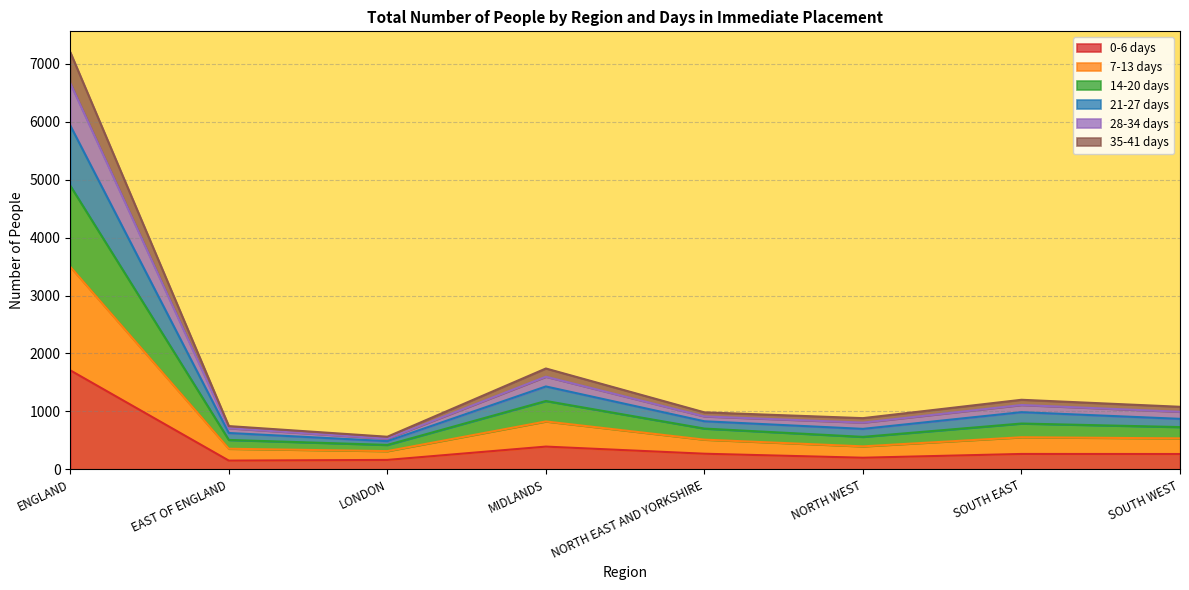

Which category has the highest value in the 0-6 days series?

ENGLAND